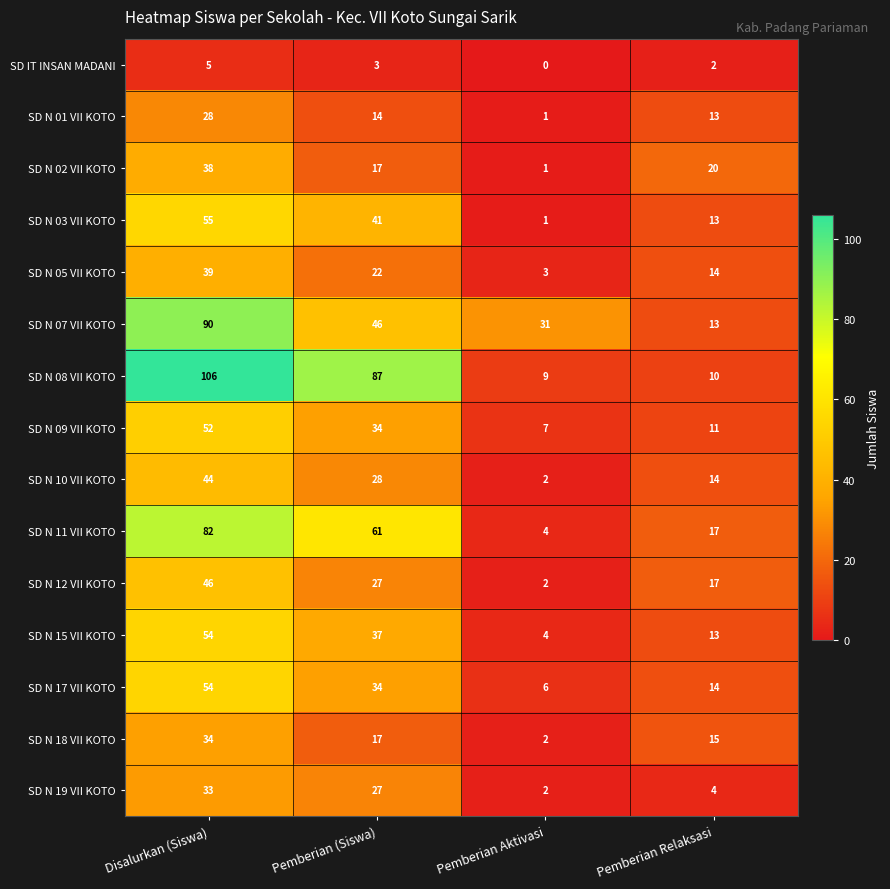

True or false: SD N 02 VII KOTO has a value of 38 at Disalurkan (Siswa).

True